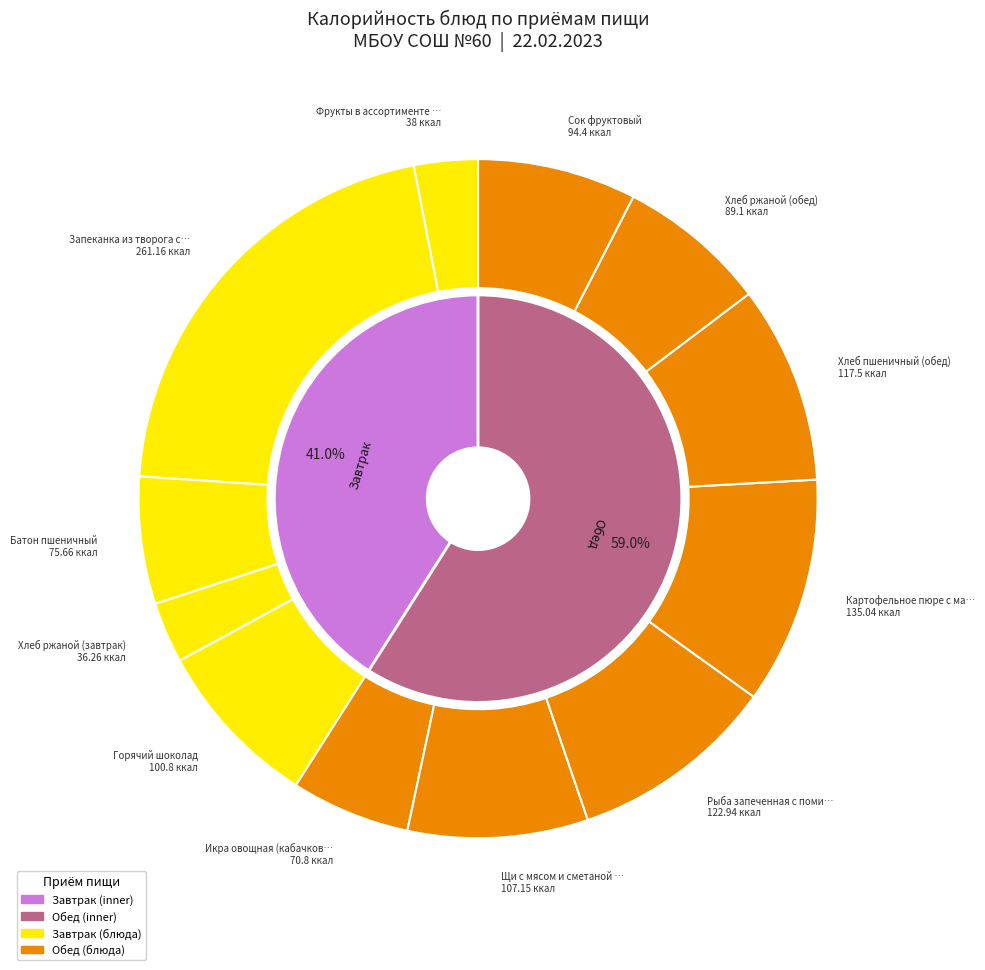

Count the number of slices in the pie.

12